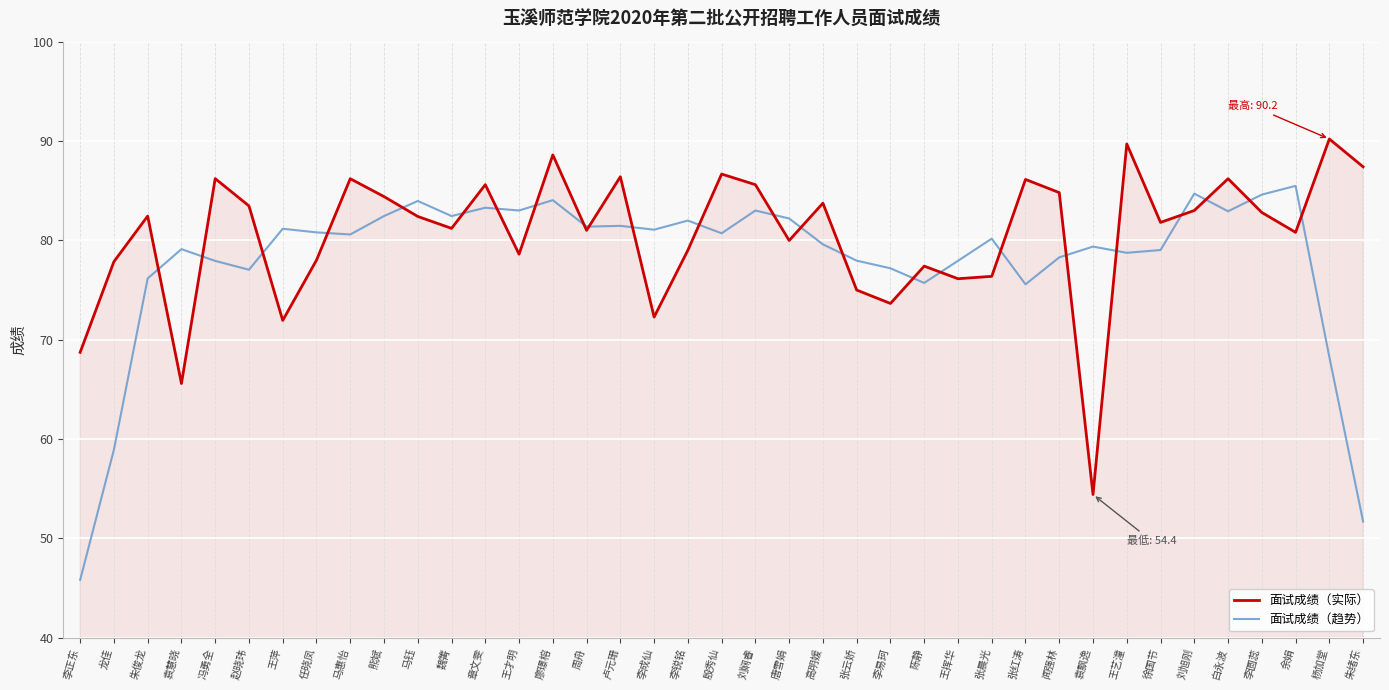

Which category has the highest value in the 面试成绩（趋势） series?

余娟